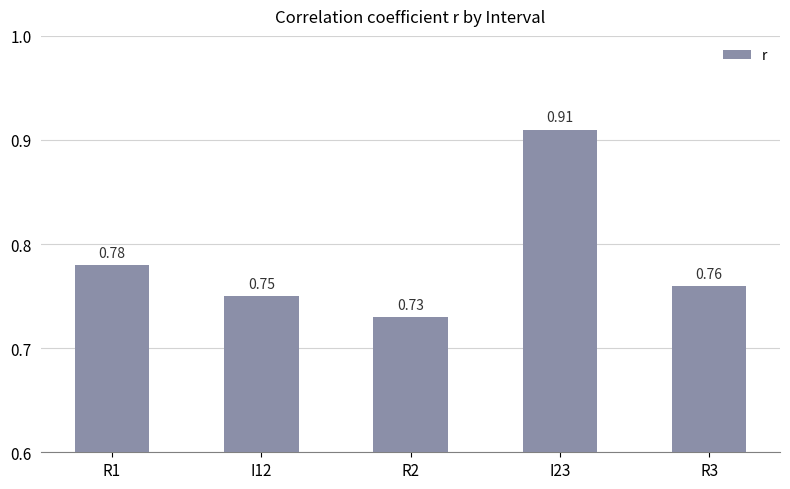

Are the bars horizontal?

No